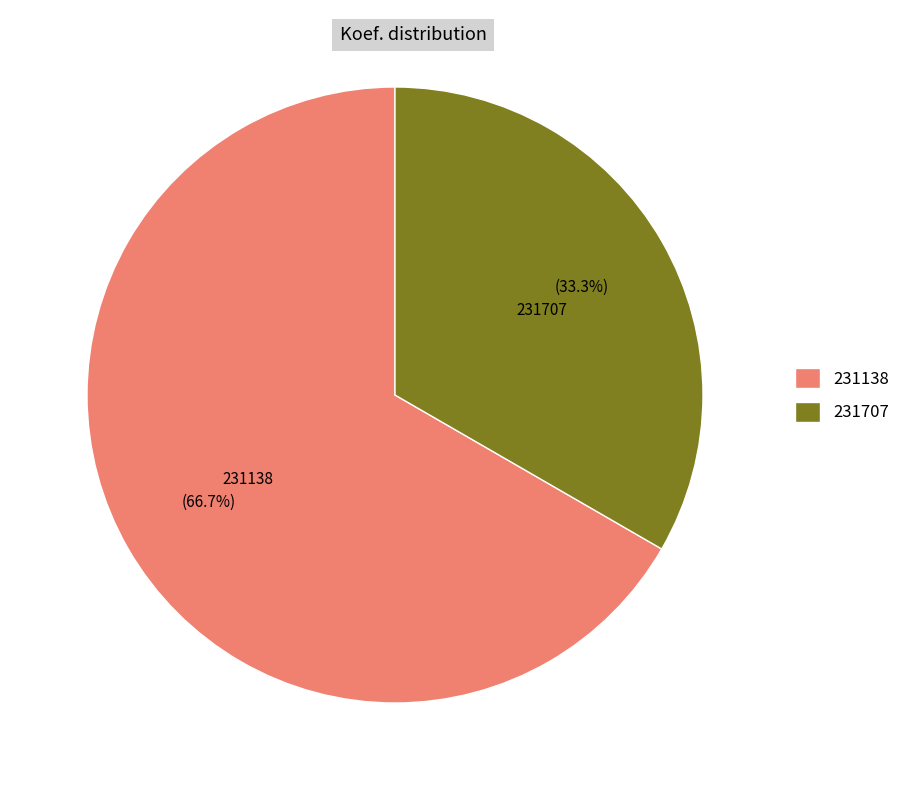

Is it true that 231707 is 33% of the pie?

True